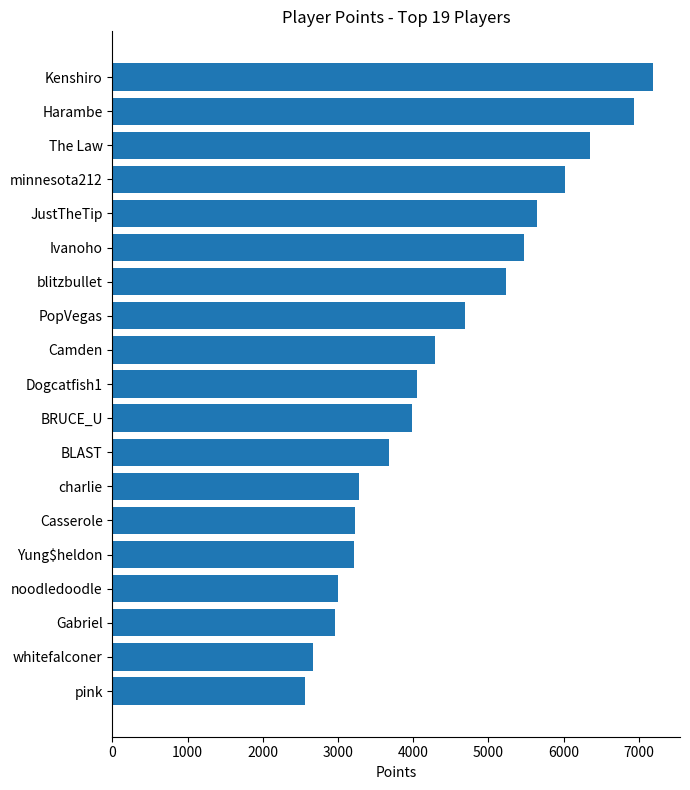

The value at blitzbullet is 9282. True or false?

False